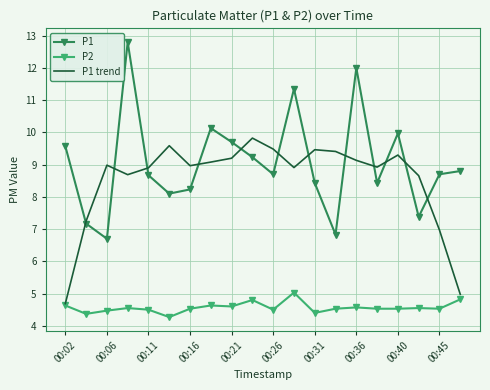

Rank the series by their maximum value, from lowest to highest.

P2, P1 trend, P1